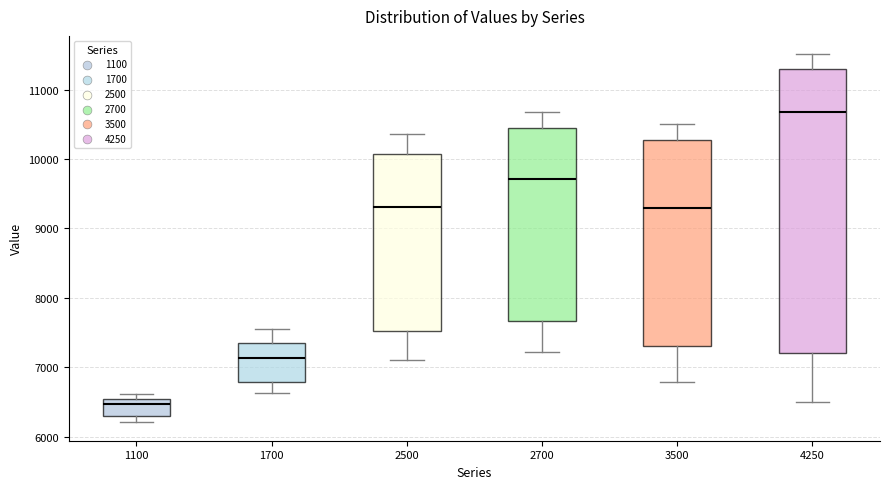

Comparing the boxes themselves (not the whiskers), which one is the tallest?

4250